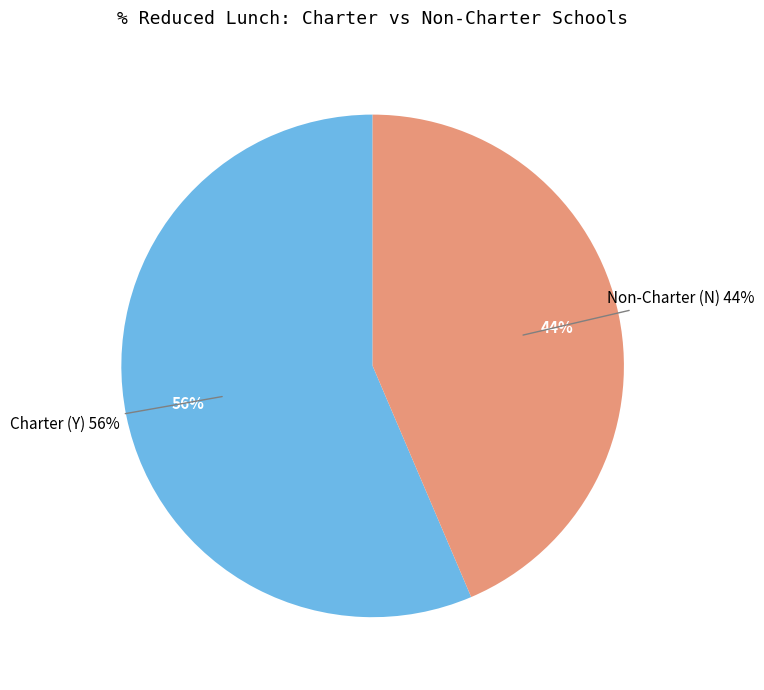

What is the smallest slice in the pie chart?

N